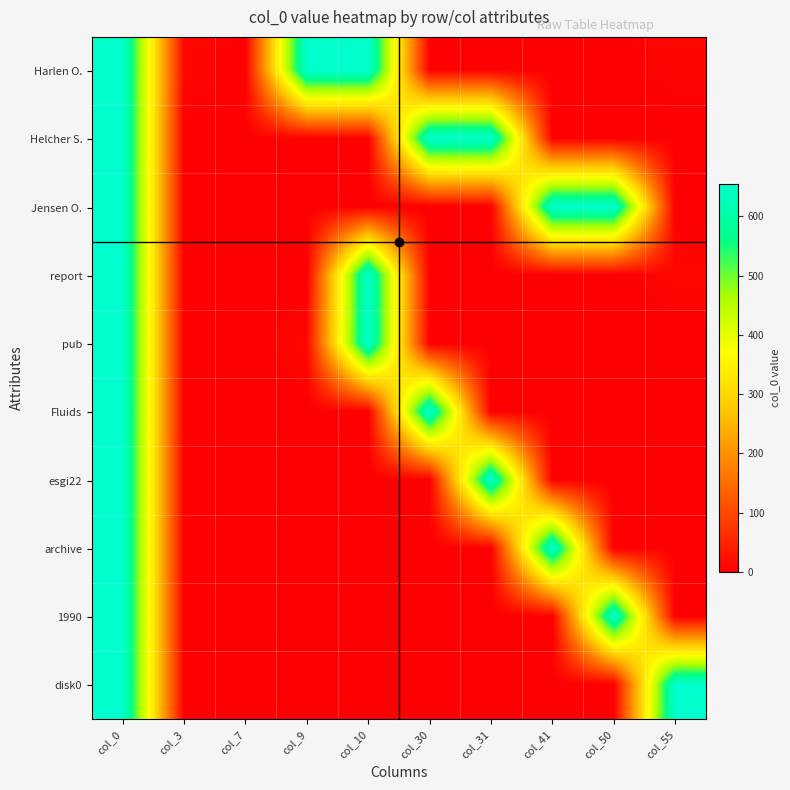

At col_0, list the series in order from smallest to largest.

Harlen O., Helcher S., Jensen O., report, pub, Fluids, esgi22, archive, 1990, disk0